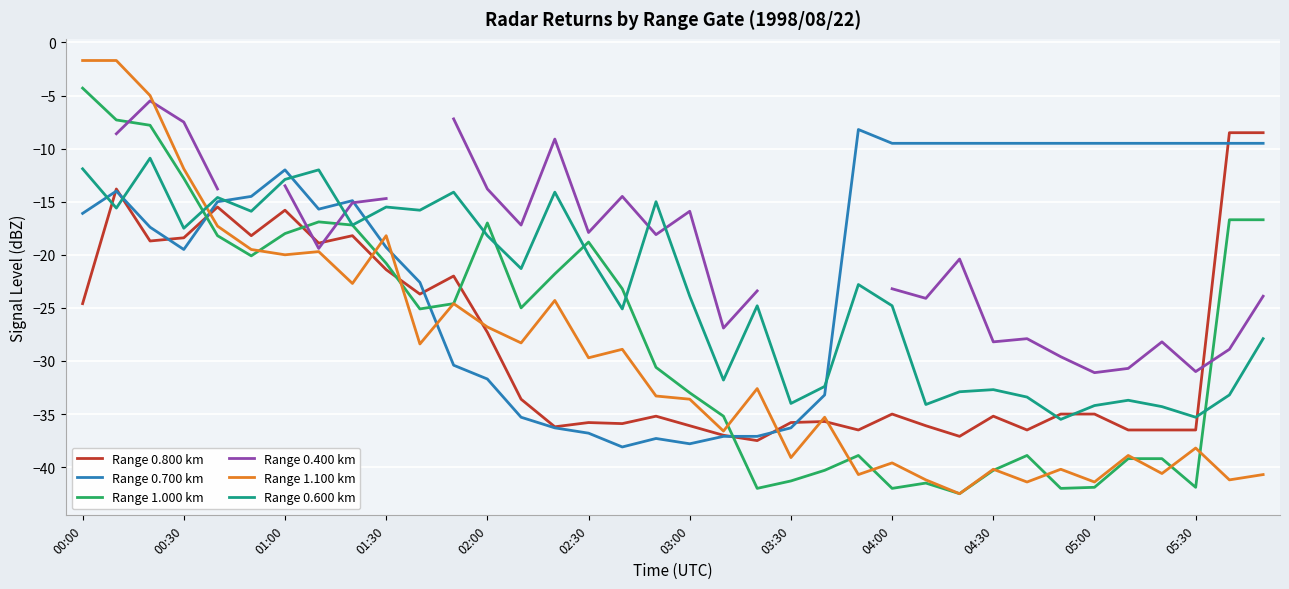

The value of Range 0.700 km at 02:00 is -31.7. True or false?

True